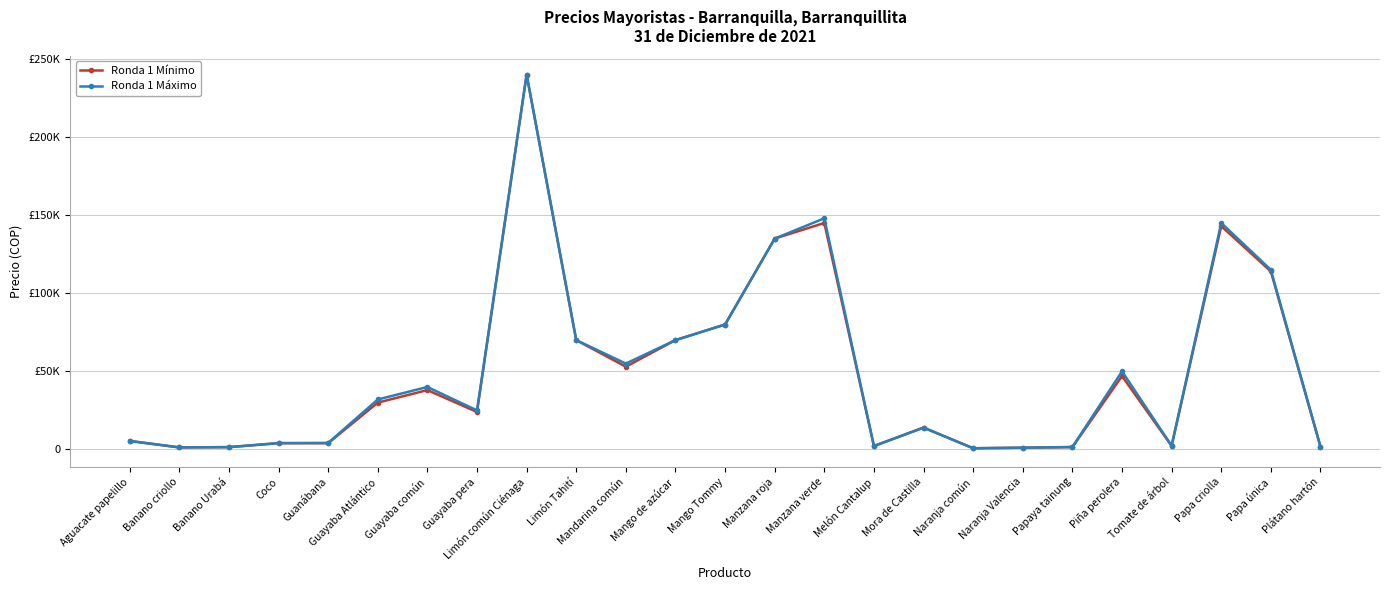

Which series has the largest total across all categories?

Ronda 1 Máximo